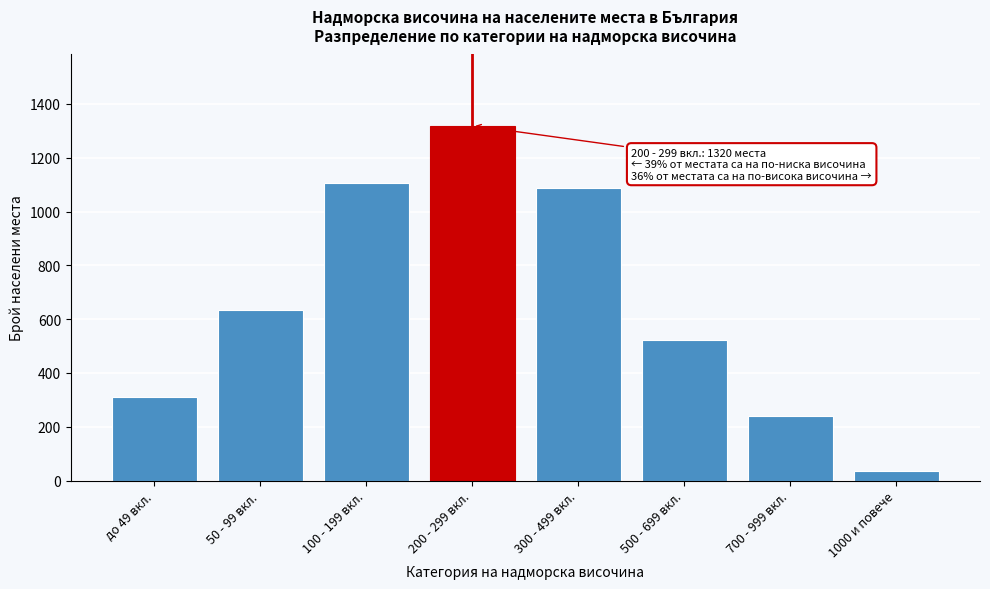

Reading left to right, extract all data points from this chart.

312	634	1105	1320	1089	521	241	37